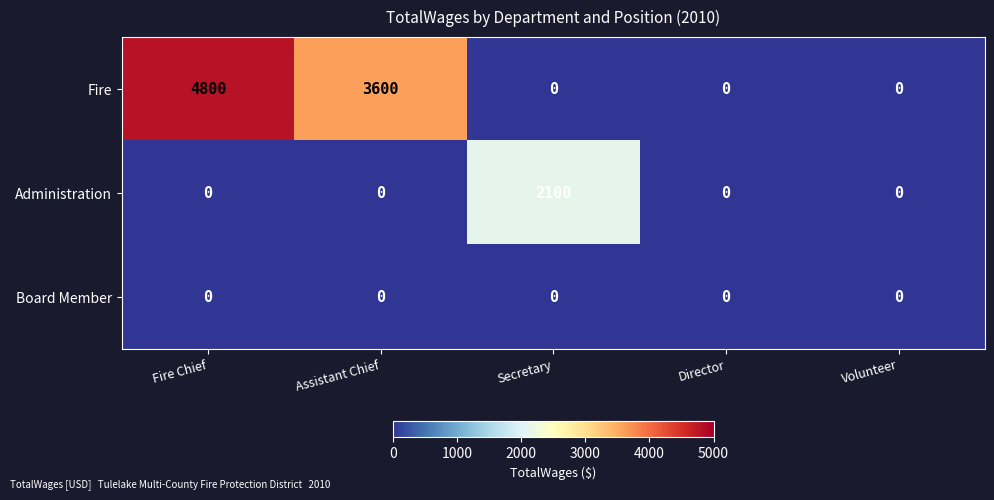

Rank the series by their maximum value, from highest to lowest.

Fire, Administration, Board Member